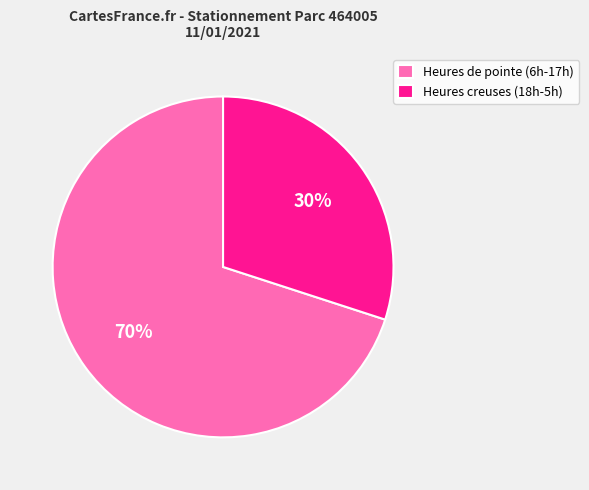

True or false: Heures creuses (18h-5h) accounts for 38% of the total.

False